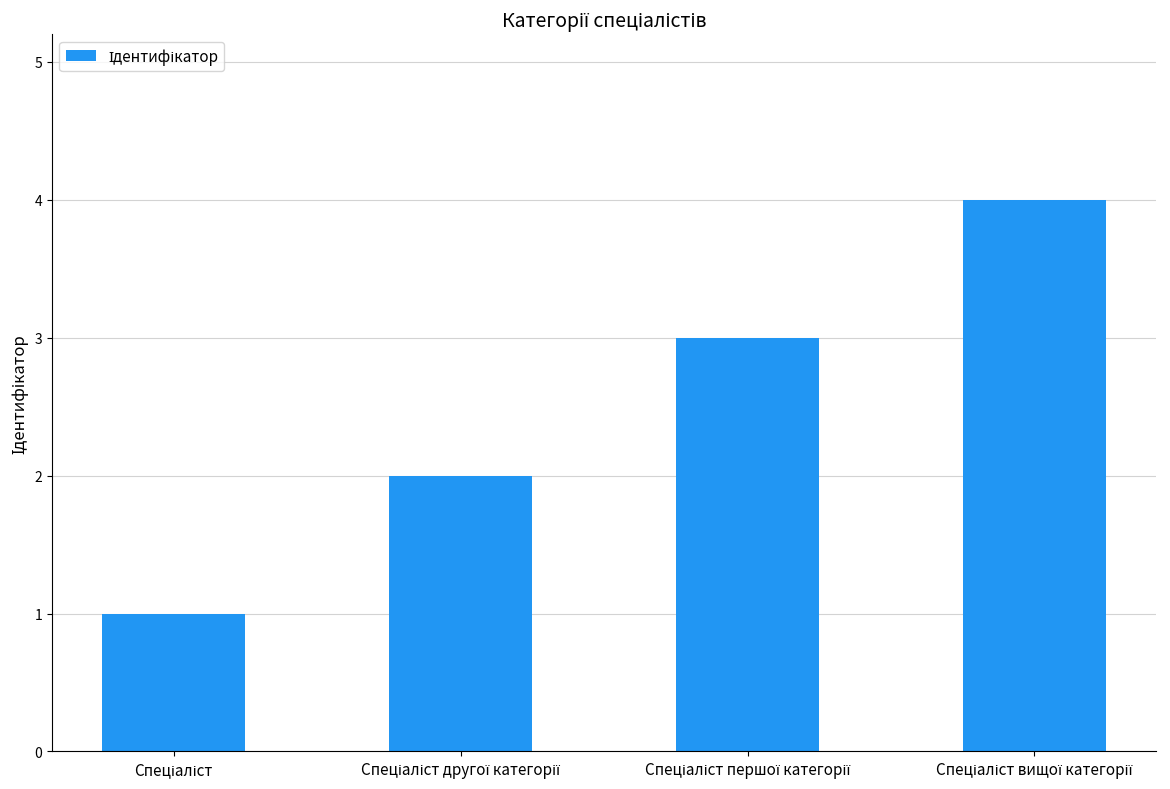

What is the greatest value displayed?

4